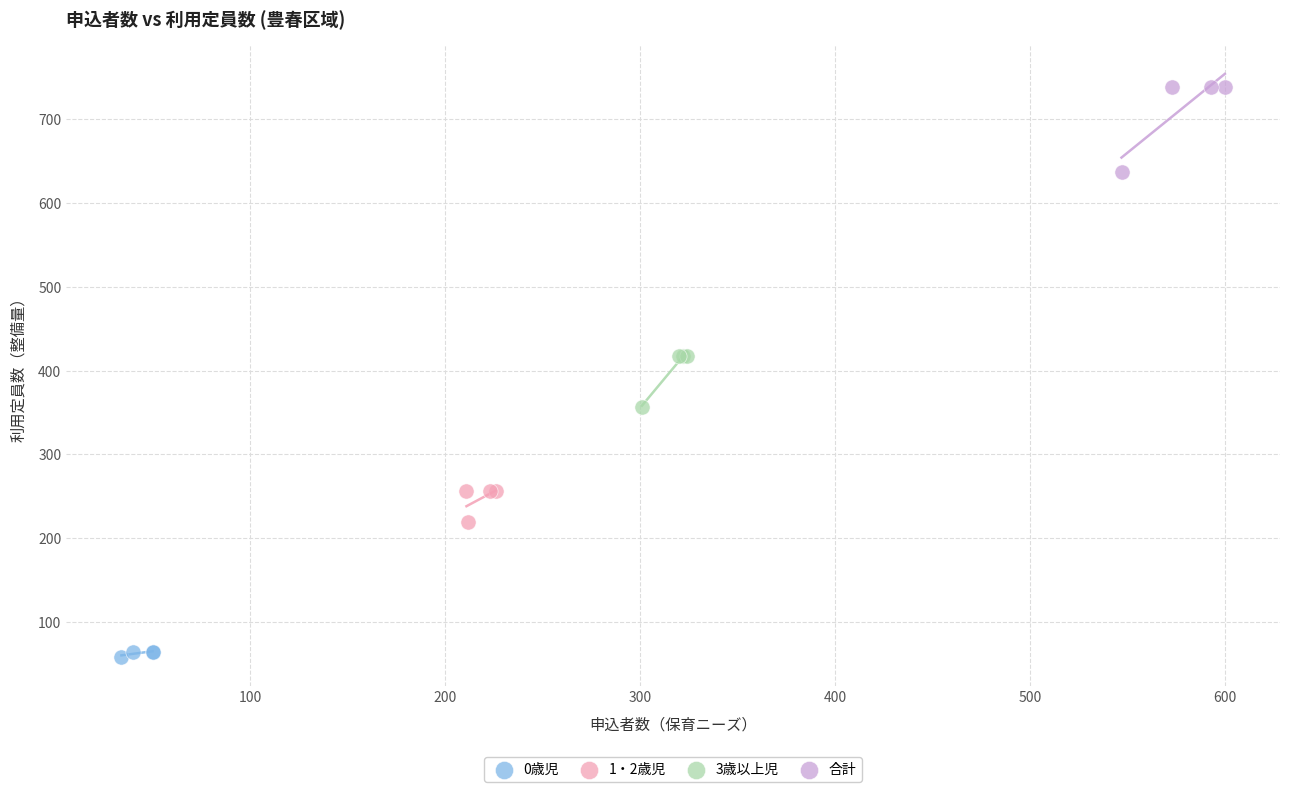

Which series contains the highest Y value?

合計